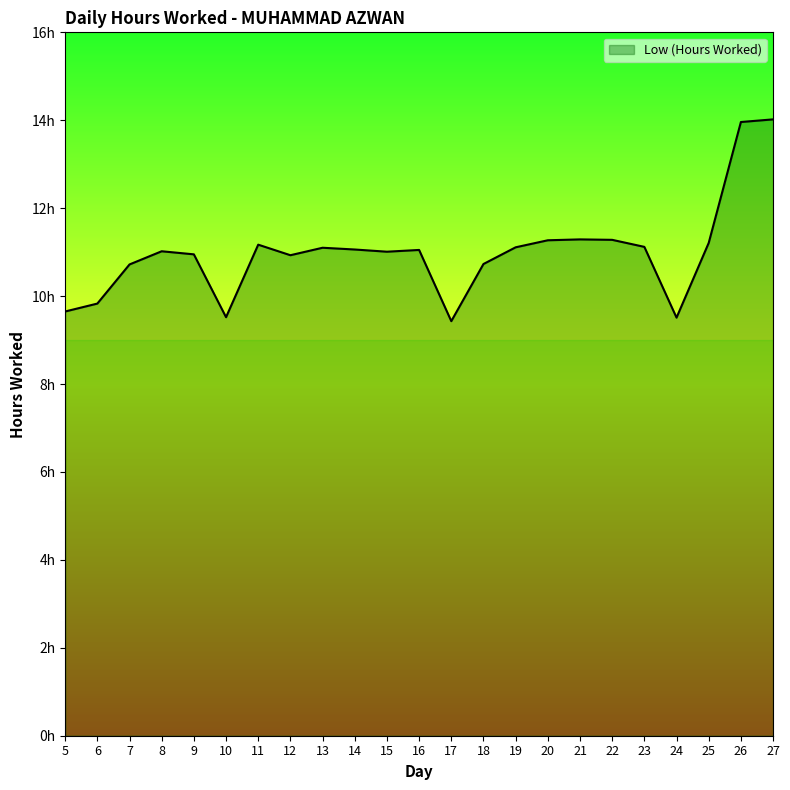

Does the chart have visible grid lines?

No